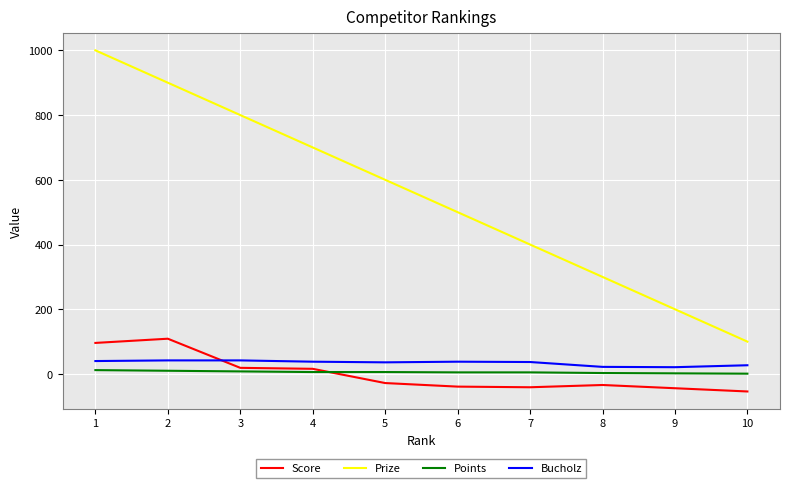

Does the chart have visible grid lines?

Yes